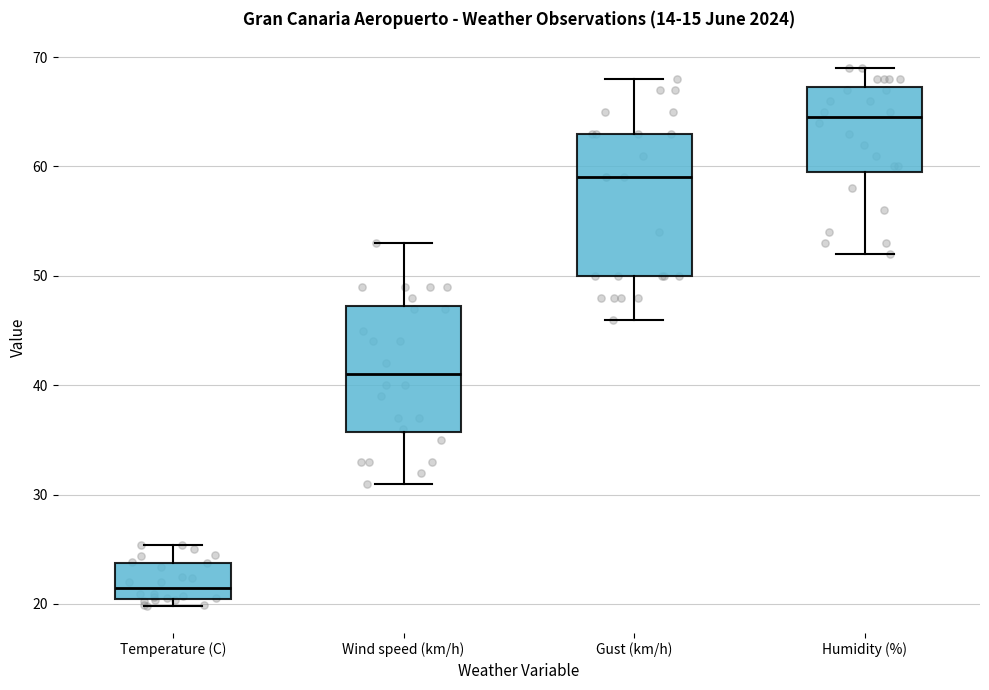

Reading left to right, transcribe this box plot: for each box, give where its median line is, the range the box spans, and where its two whiskers end, as read against the y-axis. The values are not printed on the chart, so give them approximately, as read against the axis.

Temperature (C): median 21, box 20 to 24, whiskers 20 (just below the box's lower edge) to 25
Wind speed (km/h): median 41, box 36 to 47, whiskers 31 to 53
Gust (km/h): median 59, box 50 to 63, whiskers 46 to 68
Humidity (%): median 65, box 60 to 67, whiskers 52 to 69